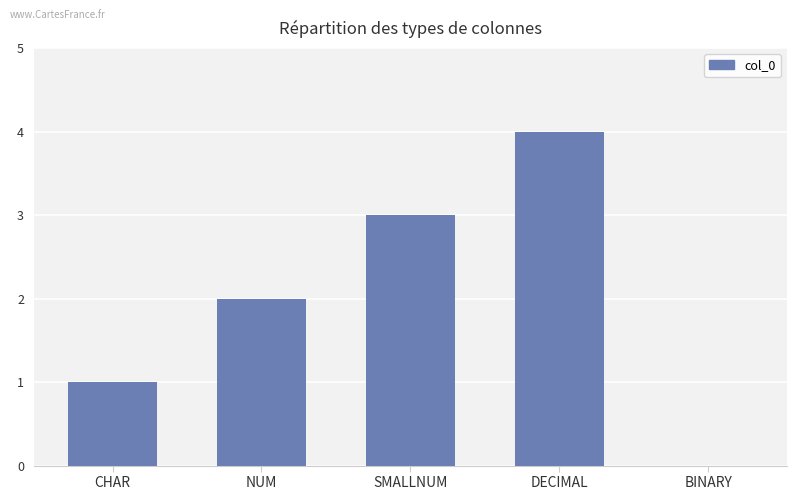

Reading right to left, transcribe all the data shown in this chart.

0	4	3	2	1